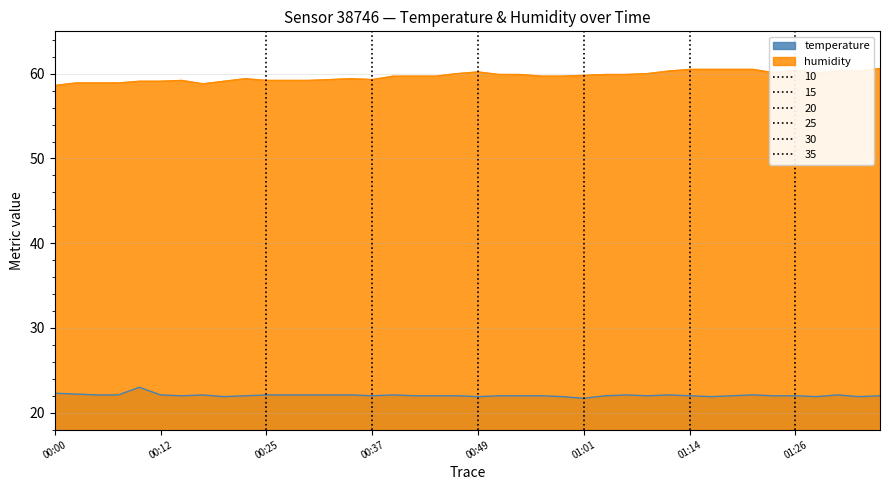

How many values in the humidity series are below 59?

5